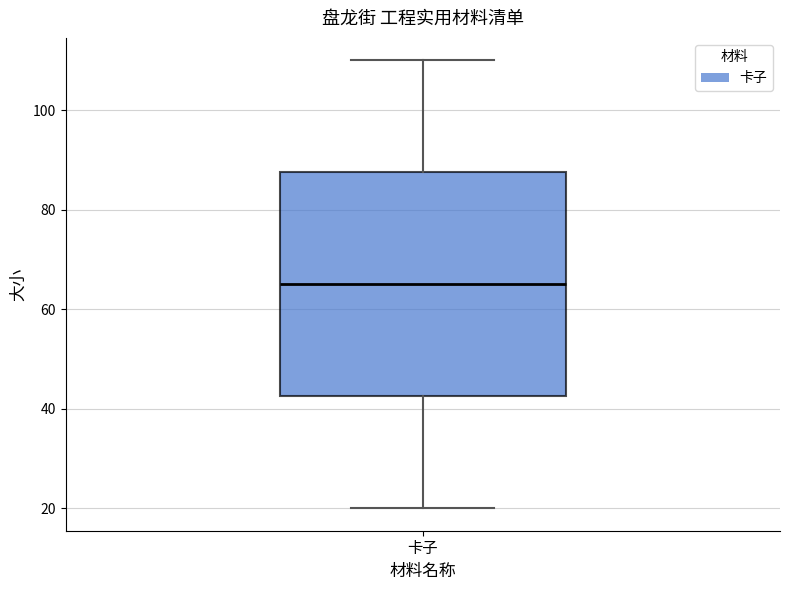

Transcribe this box plot: give where the median line is, the range the box spans, and where the two whiskers end, as read against the y-axis. The values are not printed on the chart, so give them approximately, as read against the axis.

median 66, box 42 to 88, whiskers 20 to 110